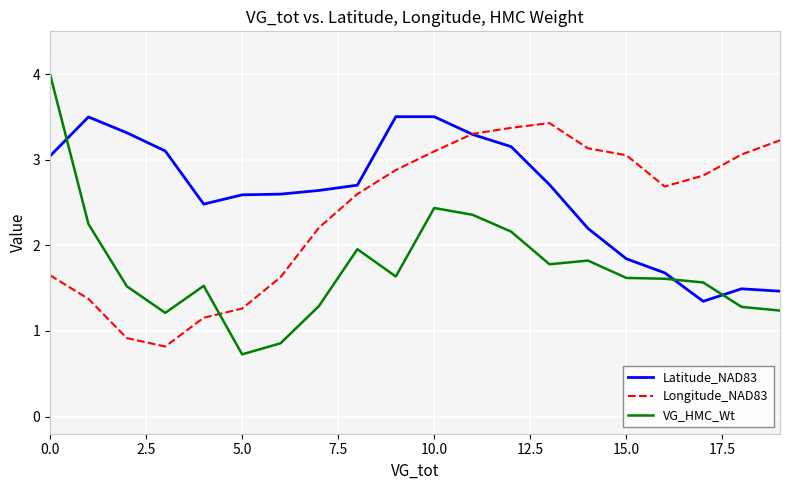

Which series has the largest total across all categories?

Latitude_NAD83